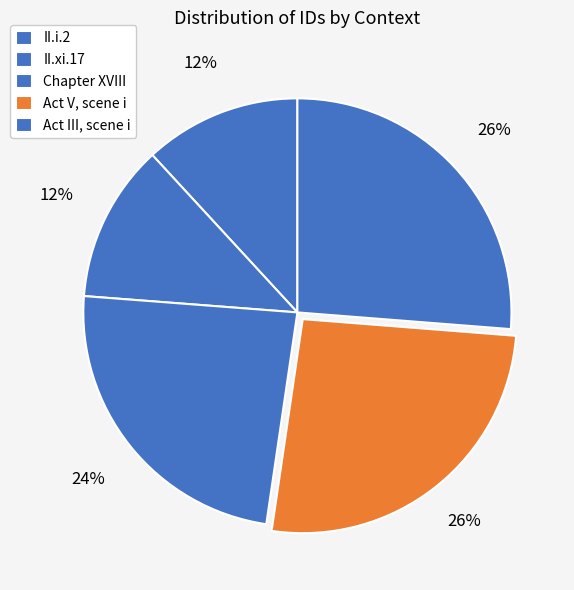

What portion of the pie excludes Act III, scene i?

73.8%